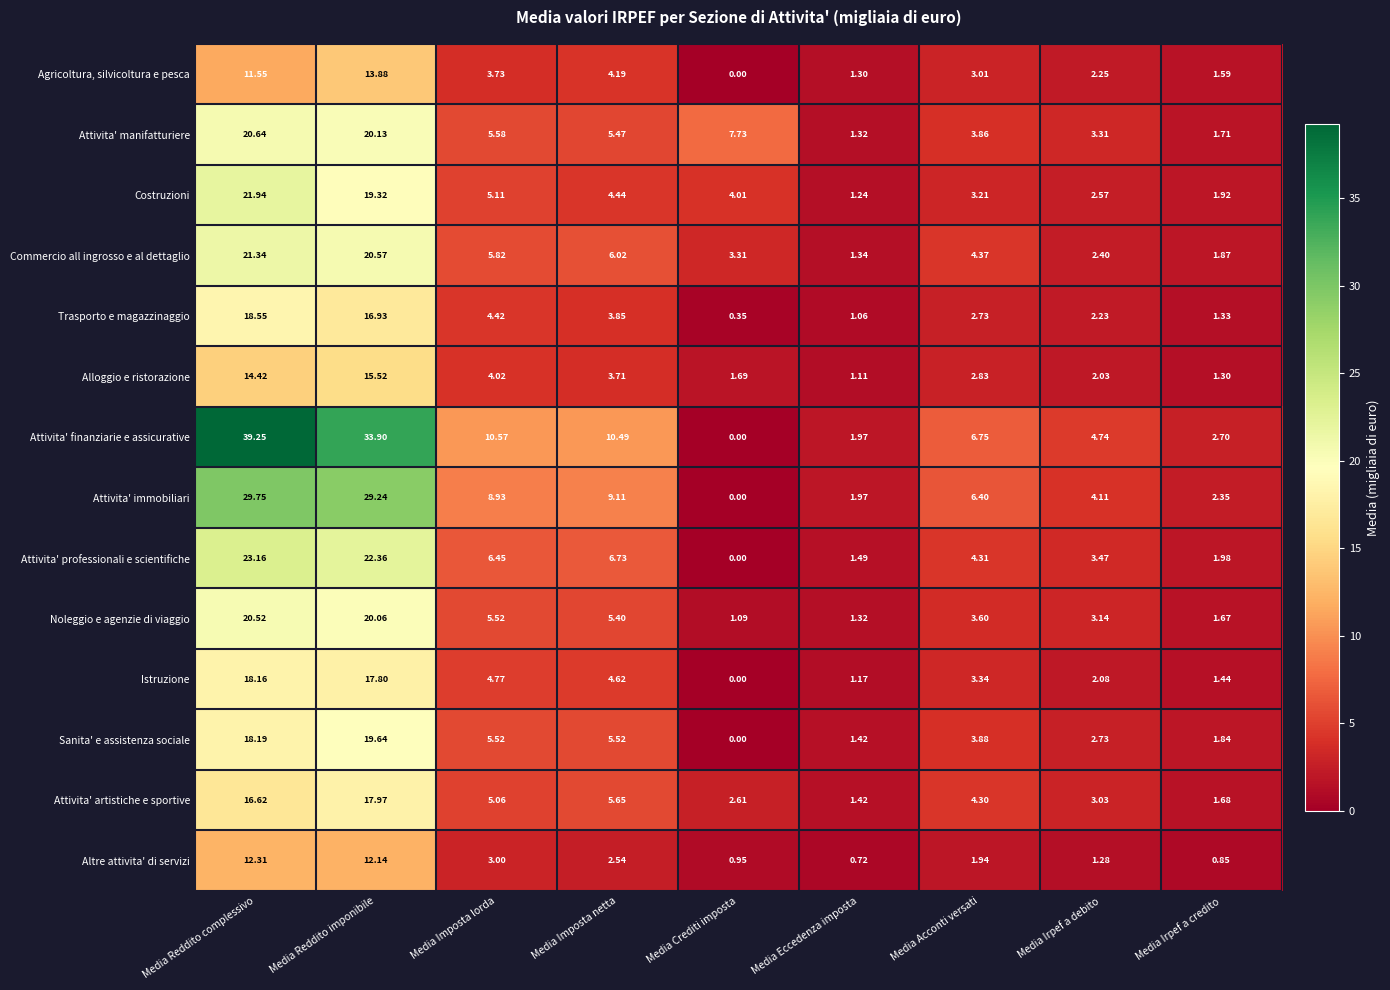

Is the value of Sanita' e assistenza sociale at Media Eccedenza imposta greater than the value of Attivita' finanziarie e assicurative at Media Imposta netta?

No